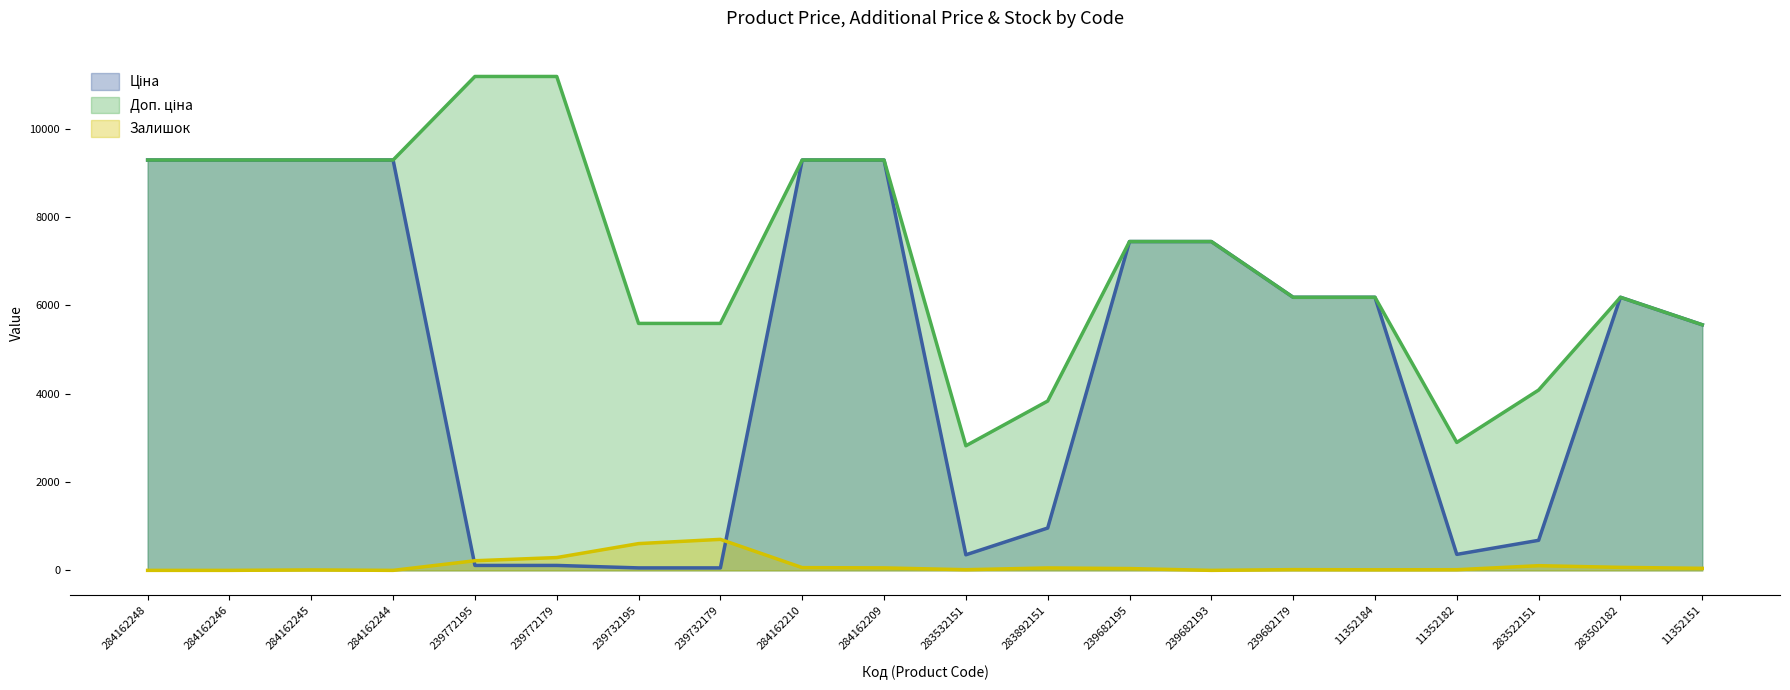

At 239682193, list the series in order from largest to smallest.

Ціна, Доп. ціна, Залишок